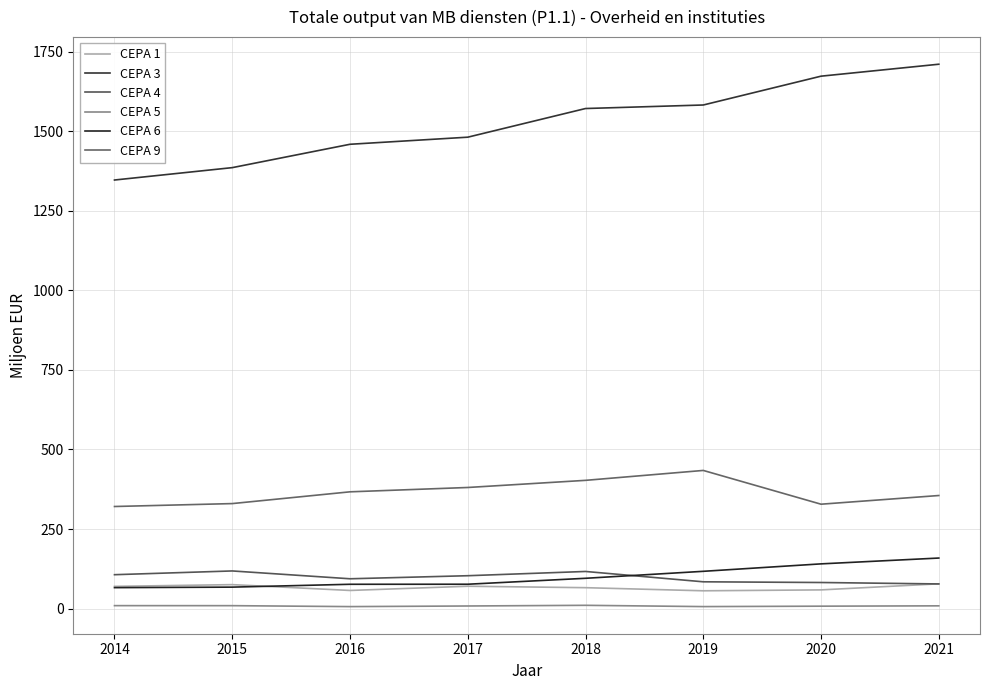

How many distinct data groups are displayed?

6